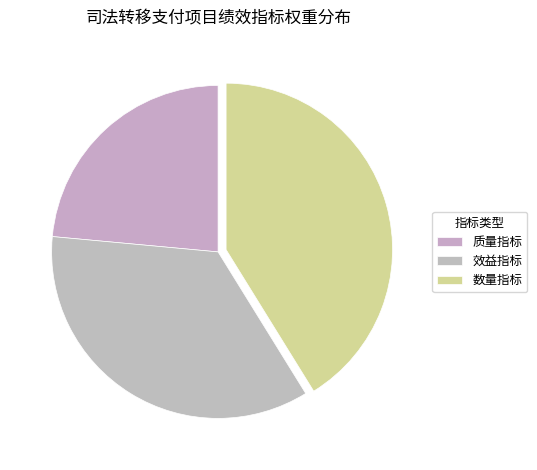

Which slice is the largest?

数量指标